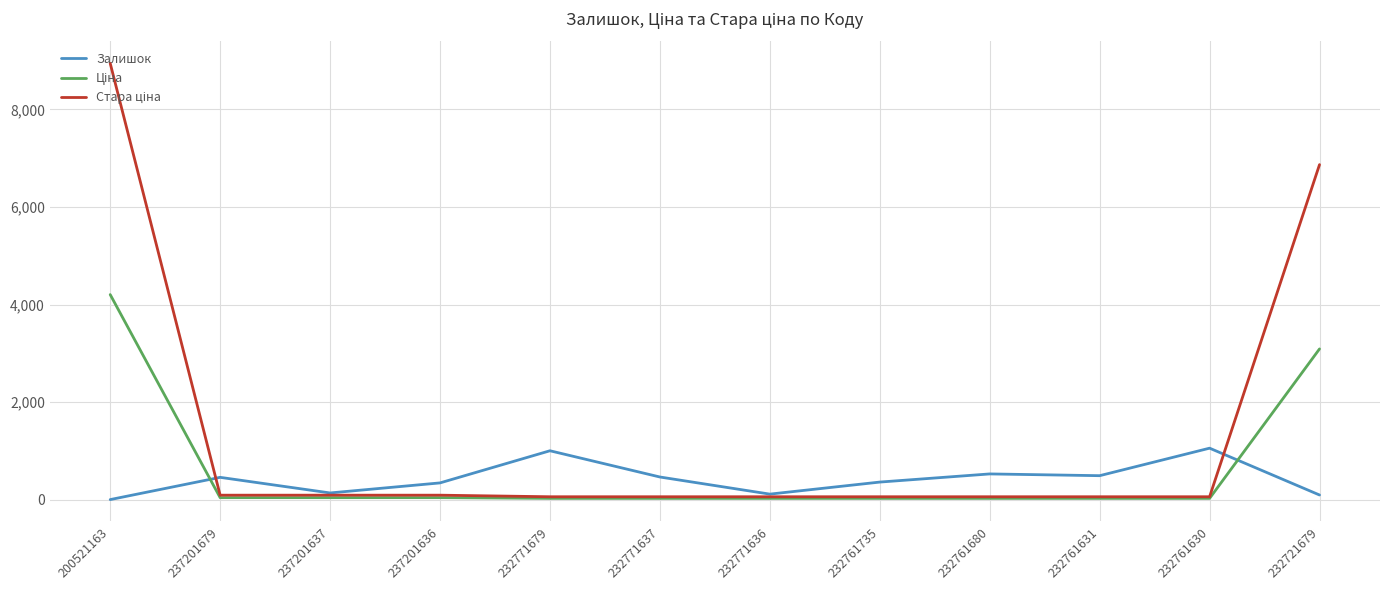

At which category does Залишок reach its first local valley?

237201637